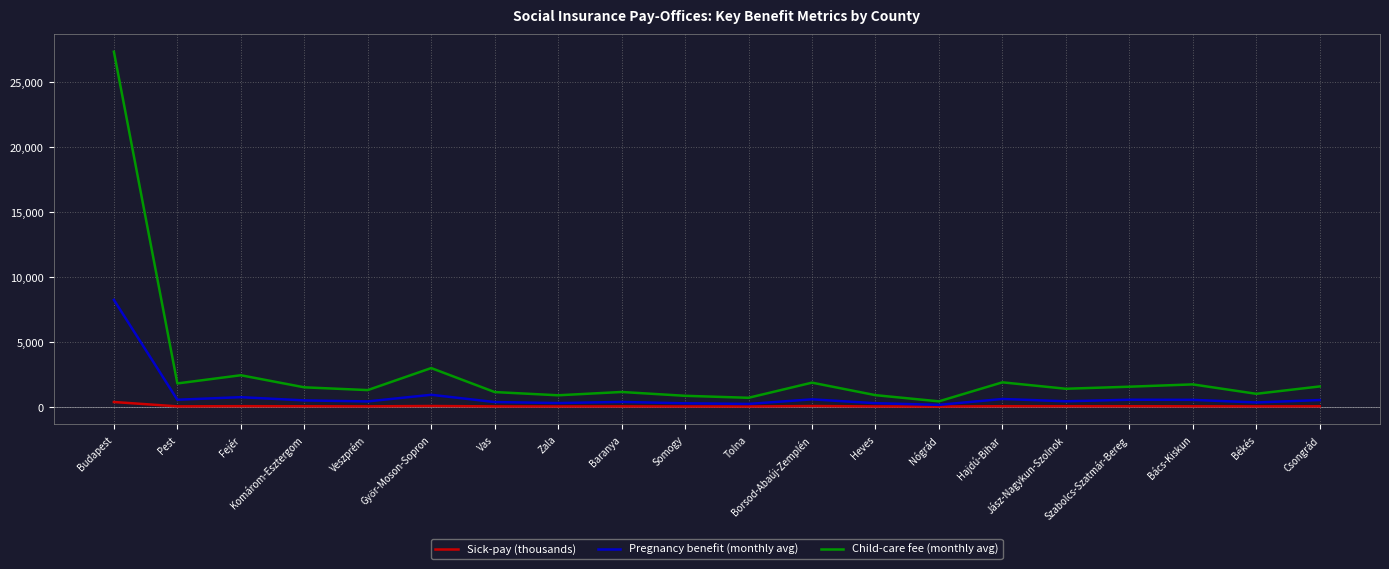

True or false: Sick-pay (thousands) and Child-care fee (monthly avg) cross at least once.

False